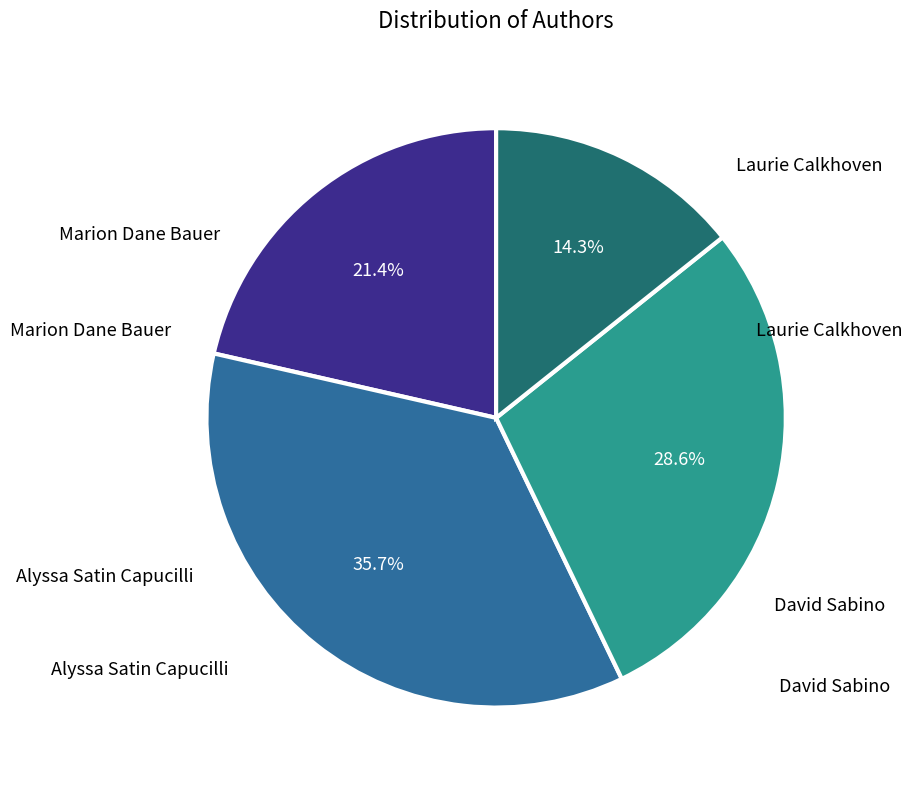

Is there any slice that represents more than half of the pie?

No